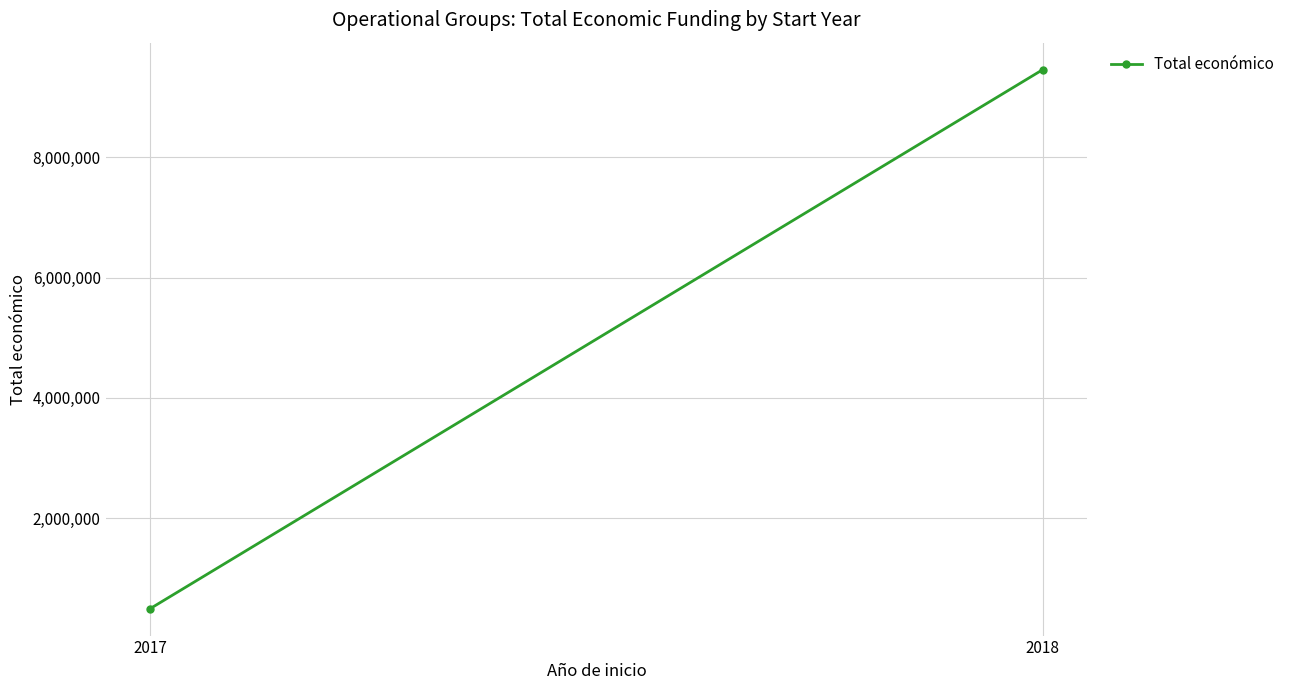

Reading left to right, transcribe all the data shown in this chart.

2017=494256	2018=9460717